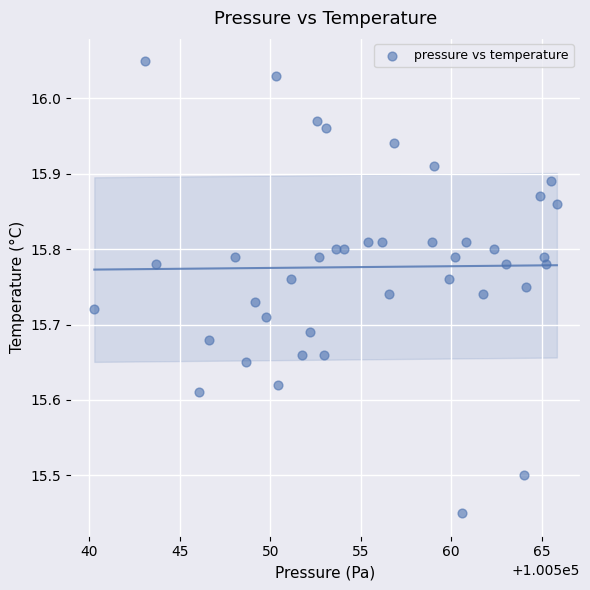

What is the range of Y values (max minus min)?

0.6